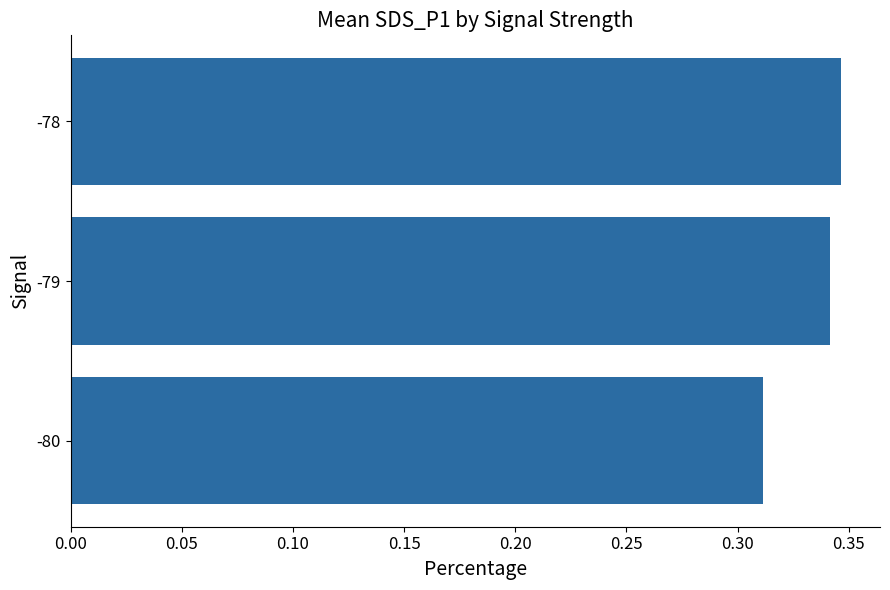

What is the sum of all values?

1.0